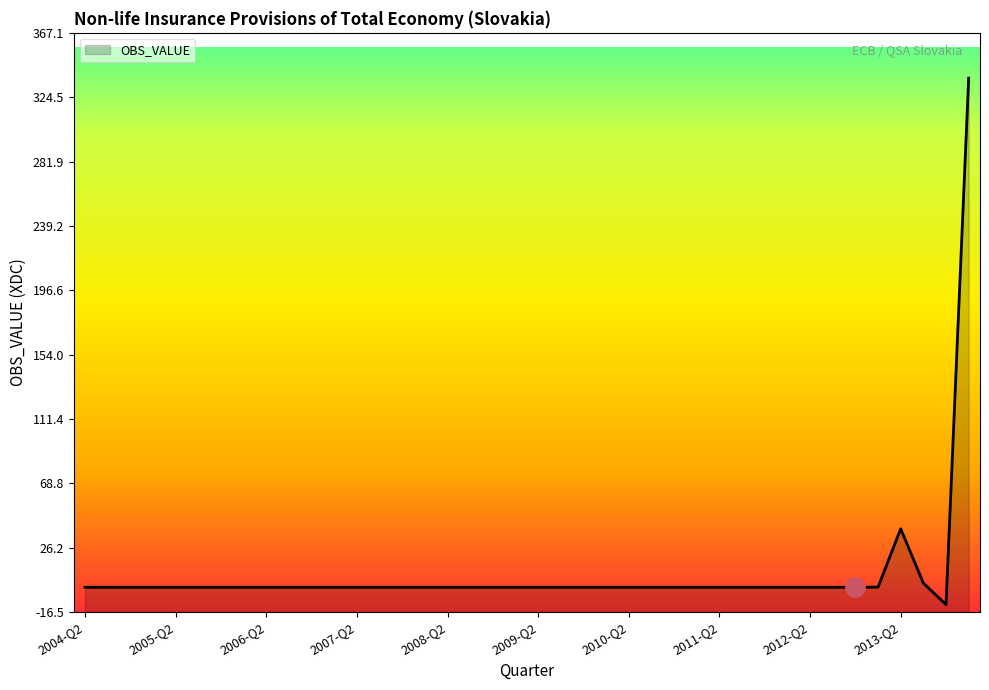

Count the number of values greater than 0.

21